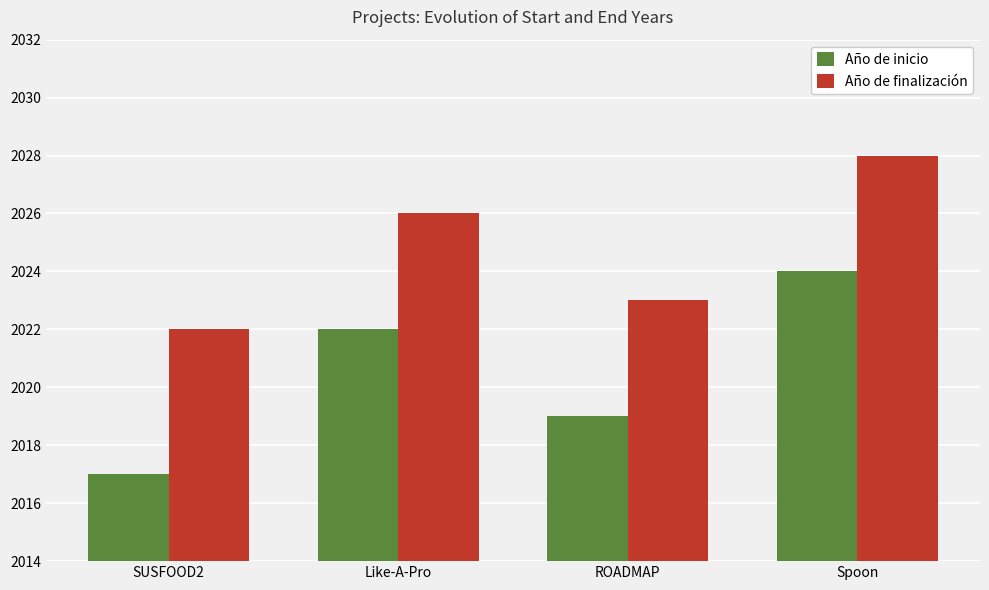

What is the approximate value of Año de inicio at Like-A-Pro?

2022